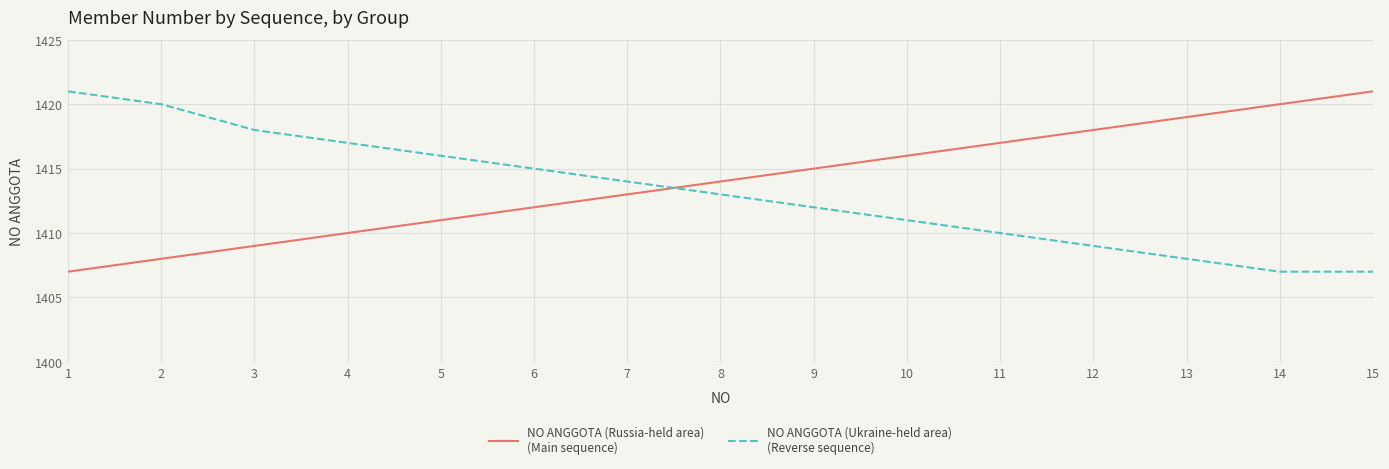

What is the maximum value shown in the chart?

1421